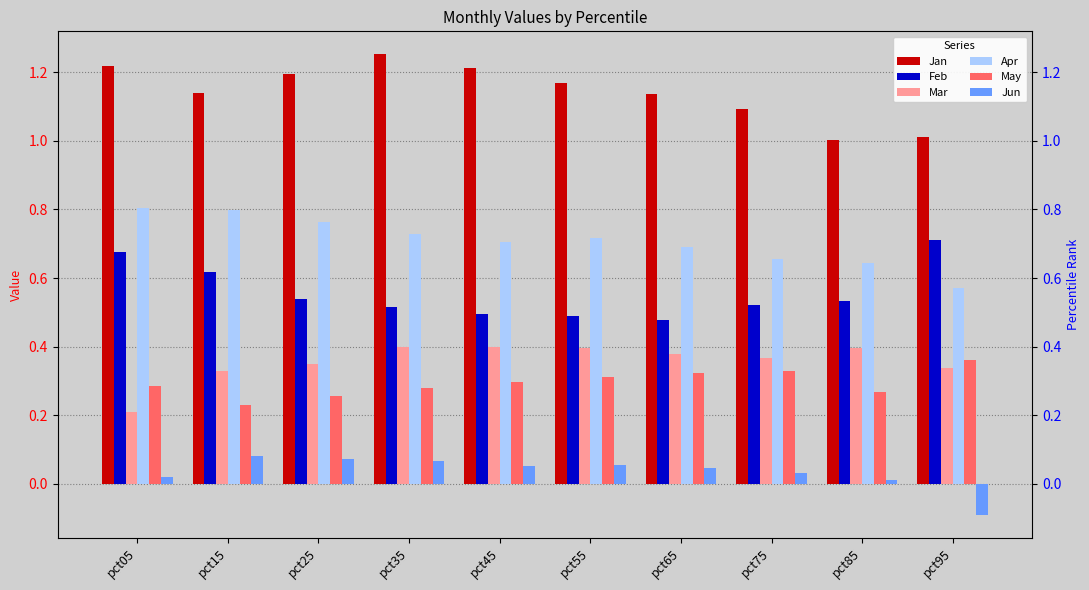

How many bars are there in each group?

6